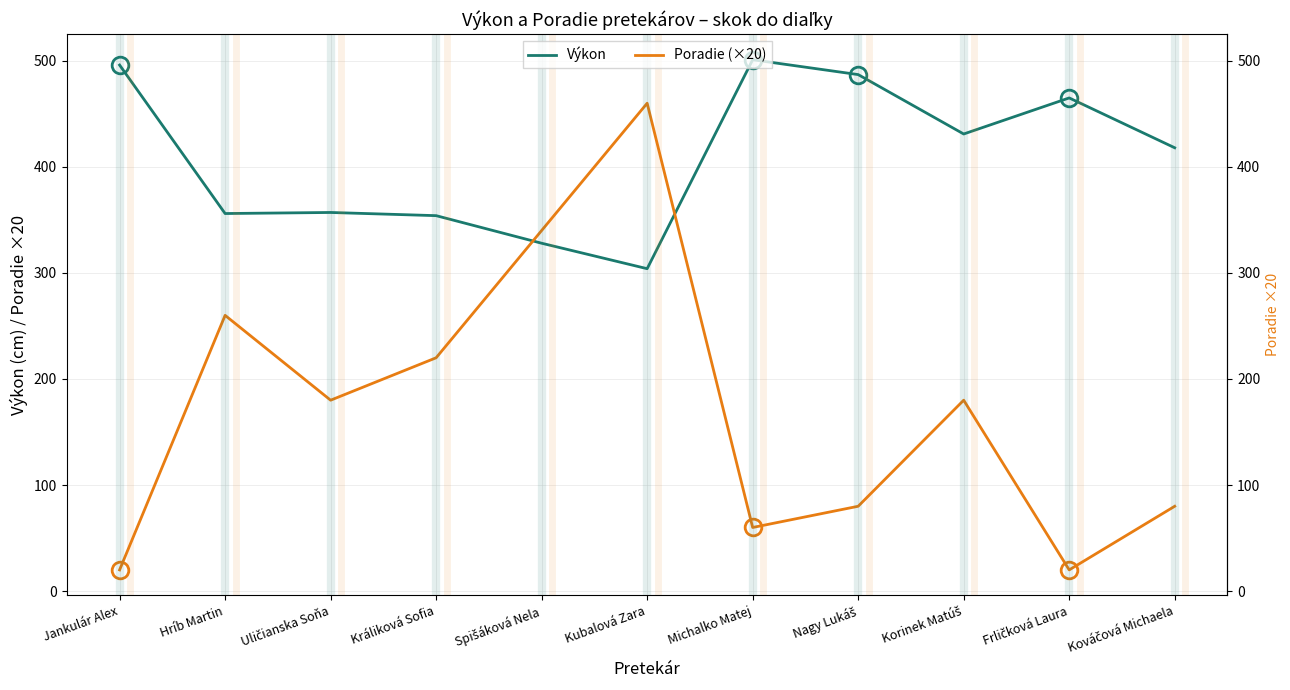

The Výkon series shows 658 at Jankulár Alex. True or false?

False